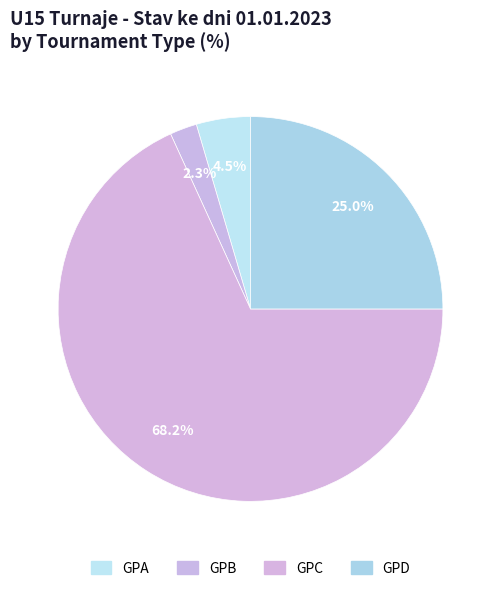

Count the number of slices in the pie.

4